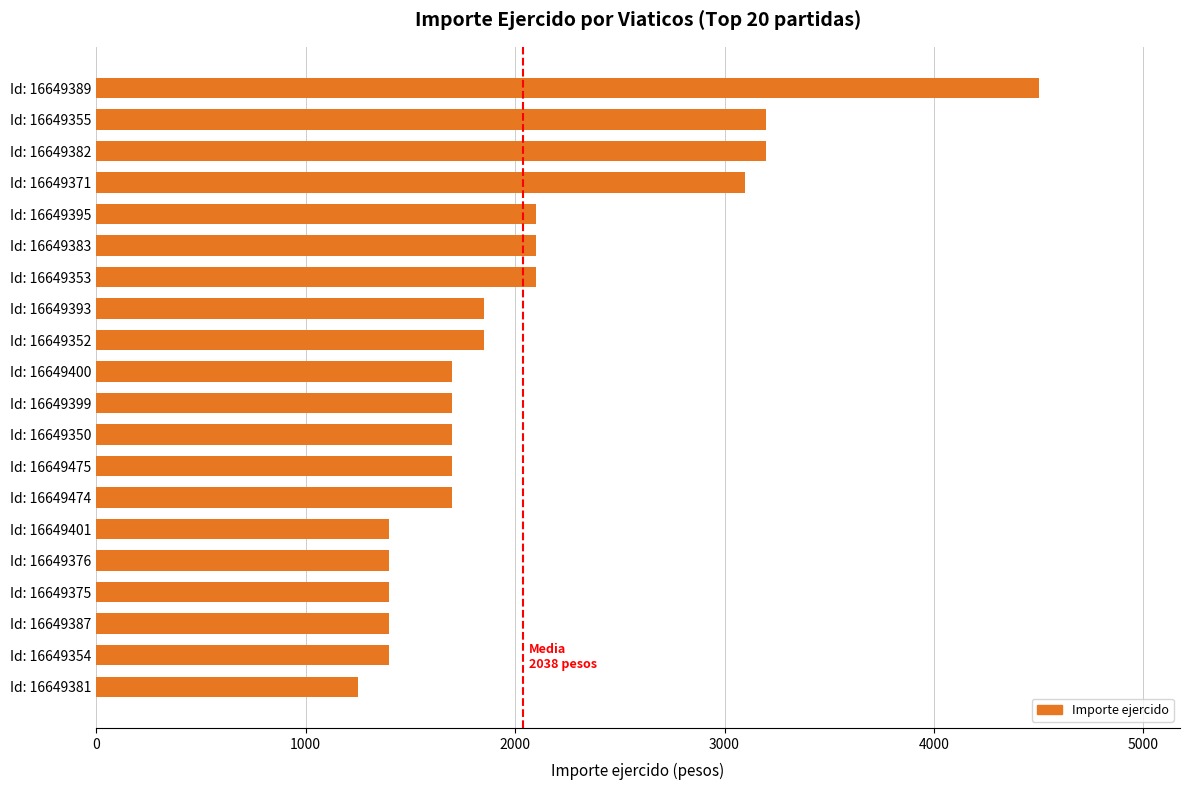

Read the value at Id: 16649381.

1250